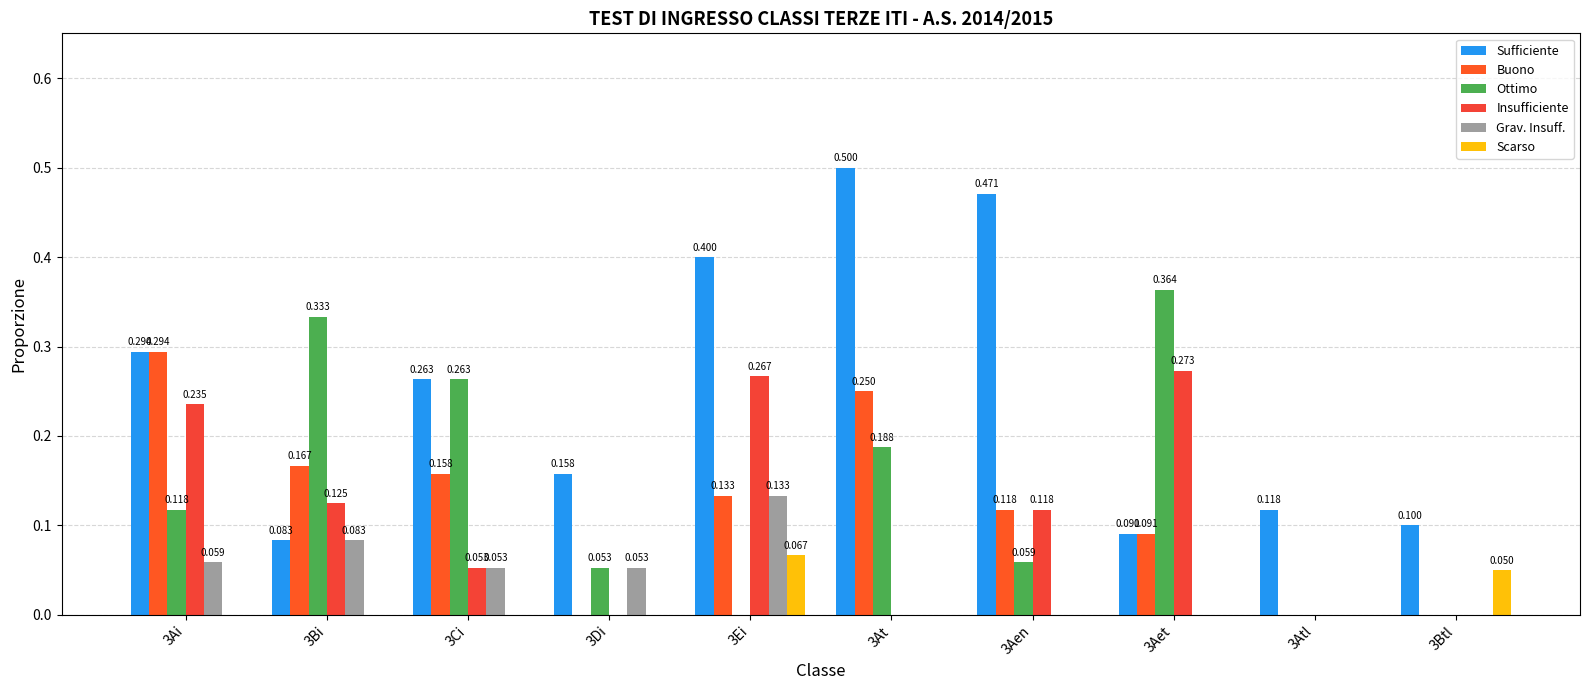

Reading right to left, transcribe all the data shown in this chart.

Sufficiente: 3Btl=0.1	3Atl=0.1	3Aet=0.1	3Aen=0.5	3At=0.5	3Ei=0.4	3Di=0.2	3Ci=0.3	3Bi=0.1	3Ai=0.3
Buono: 3Btl=0.0	3Atl=0.0	3Aet=0.1	3Aen=0.1	3At=0.2	3Ei=0.1	3Di=0.0	3Ci=0.2	3Bi=0.2	3Ai=0.3
Ottimo: 3Btl=0.0	3Atl=0.0	3Aet=0.4	3Aen=0.1	3At=0.2	3Ei=0.0	3Di=0.1	3Ci=0.3	3Bi=0.3	3Ai=0.1
Insufficiente: 3Btl=0.0	3Atl=0.0	3Aet=0.3	3Aen=0.1	3At=0.0	3Ei=0.3	3Di=0.0	3Ci=0.1	3Bi=0.1	3Ai=0.2
Grav. Insuff.: 3Btl=0.0	3Atl=0.0	3Aet=0.0	3Aen=0.0	3At=0.0	3Ei=0.1	3Di=0.1	3Ci=0.1	3Bi=0.1	3Ai=0.1
Scarso: 3Btl=0.1	3Atl=0.0	3Aet=0.0	3Aen=0.0	3At=0.0	3Ei=0.1	3Di=0.0	3Ci=0.0	3Bi=0.0	3Ai=0.0